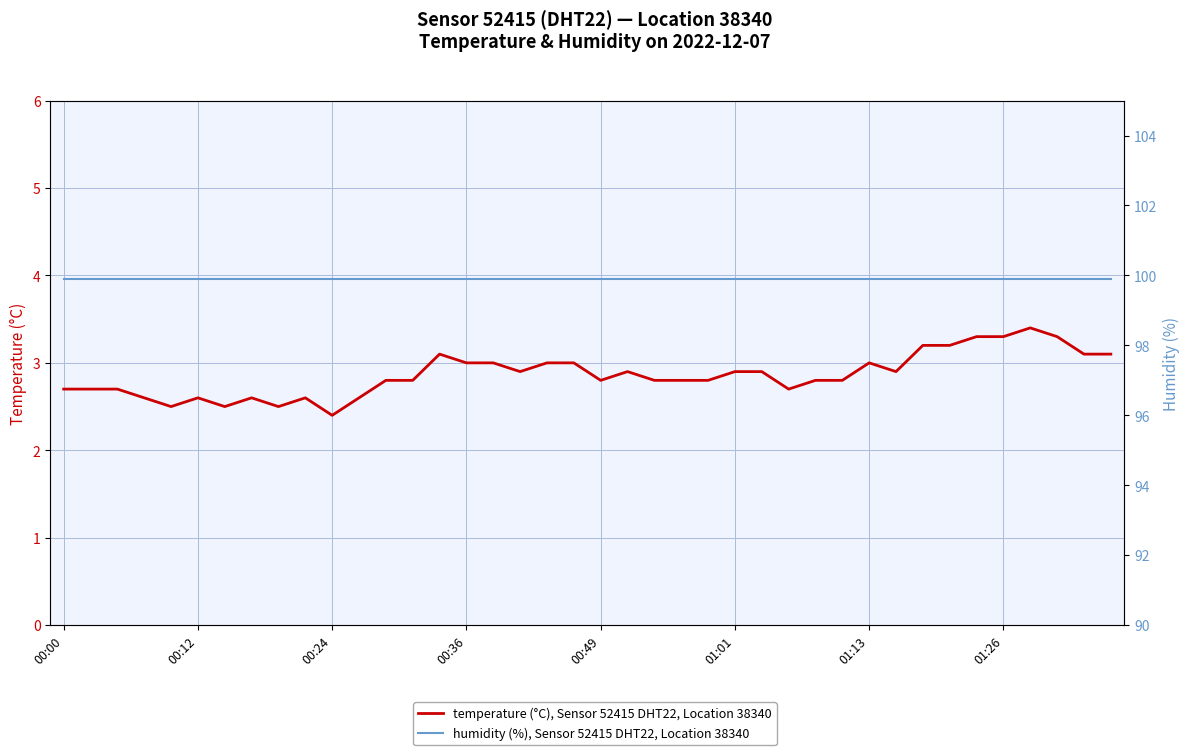

What value does the temperature (°C), Sensor 52415 DHT22, Location 38340 series have at 26?

2.9